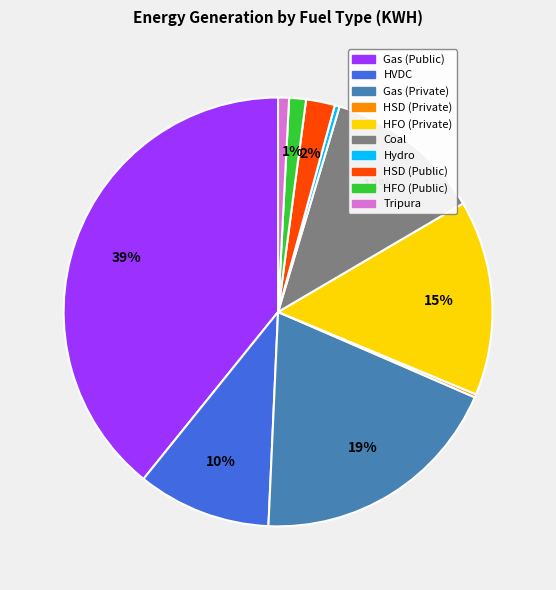

Is there any slice that represents more than half of the pie?

No